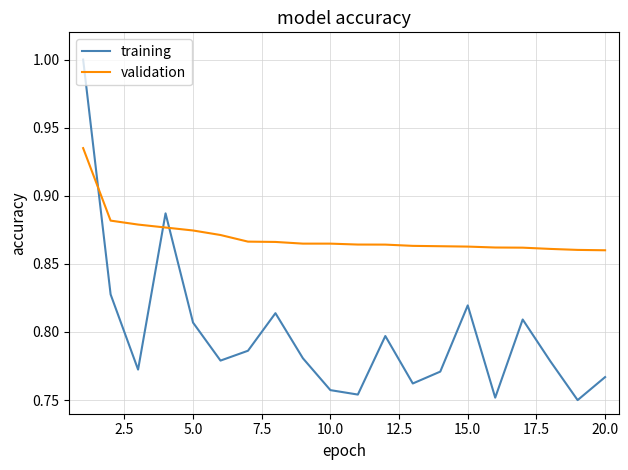

True or false: training and validation intersect in this chart.

True